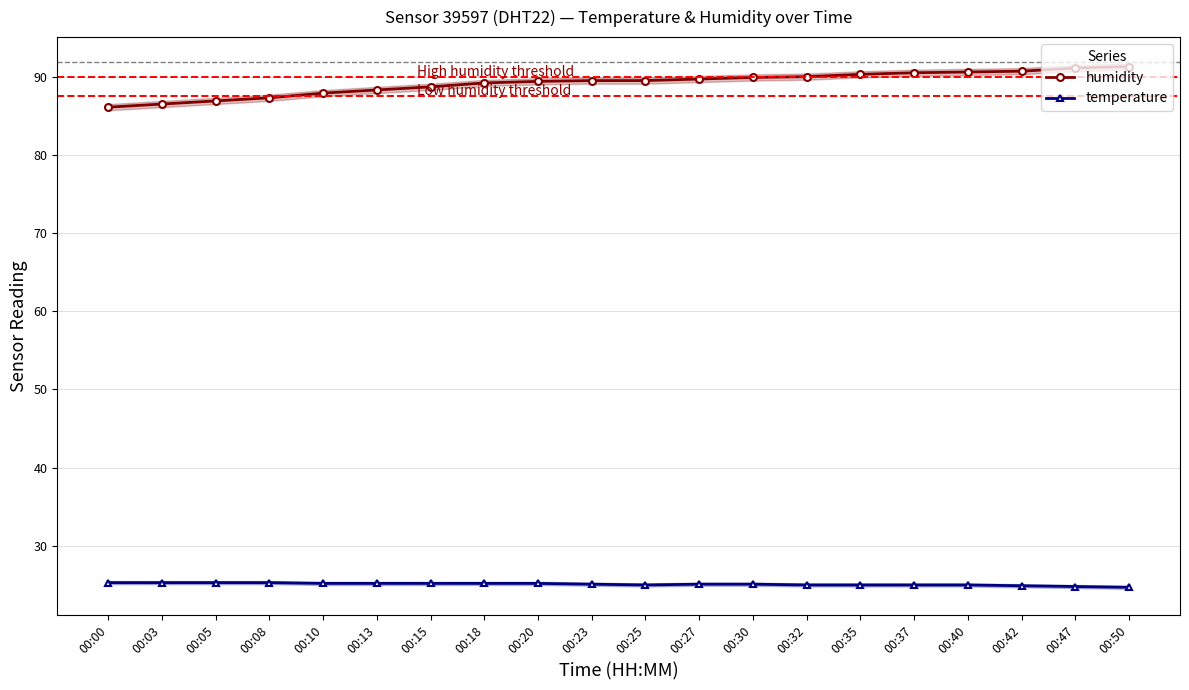

At which label does temperature first exceed 25?

00:00